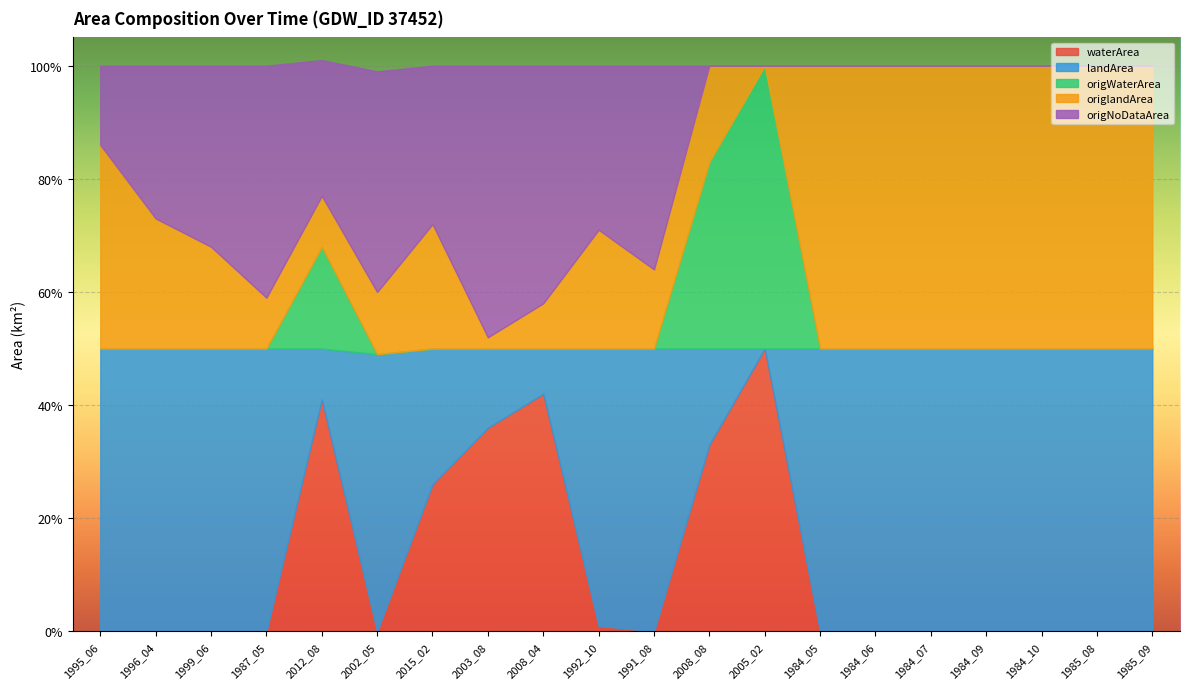

How many lines are shown in the chart?

5